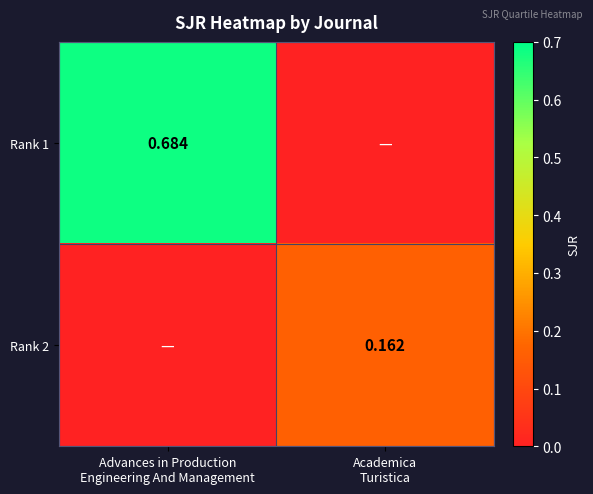

Count the number of data series in this chart.

2